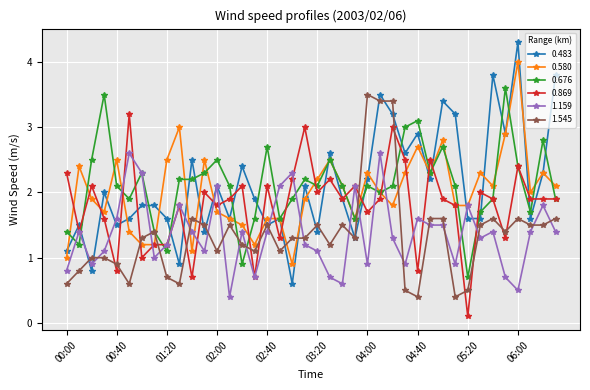

Which series has the widest spread of values?

0.483